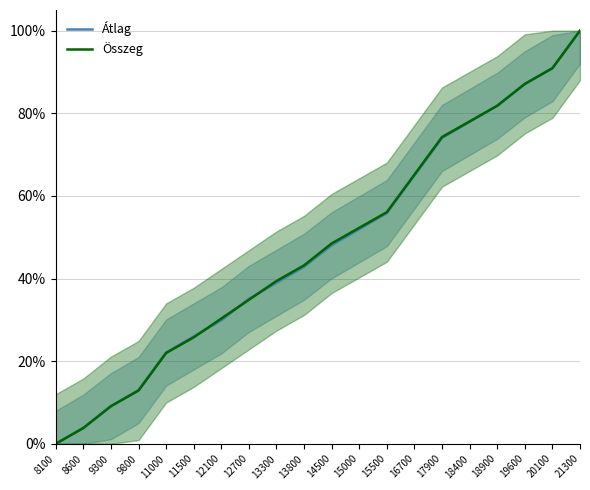

Rank the series by their maximum value, from lowest to highest.

Átlag, Összeg